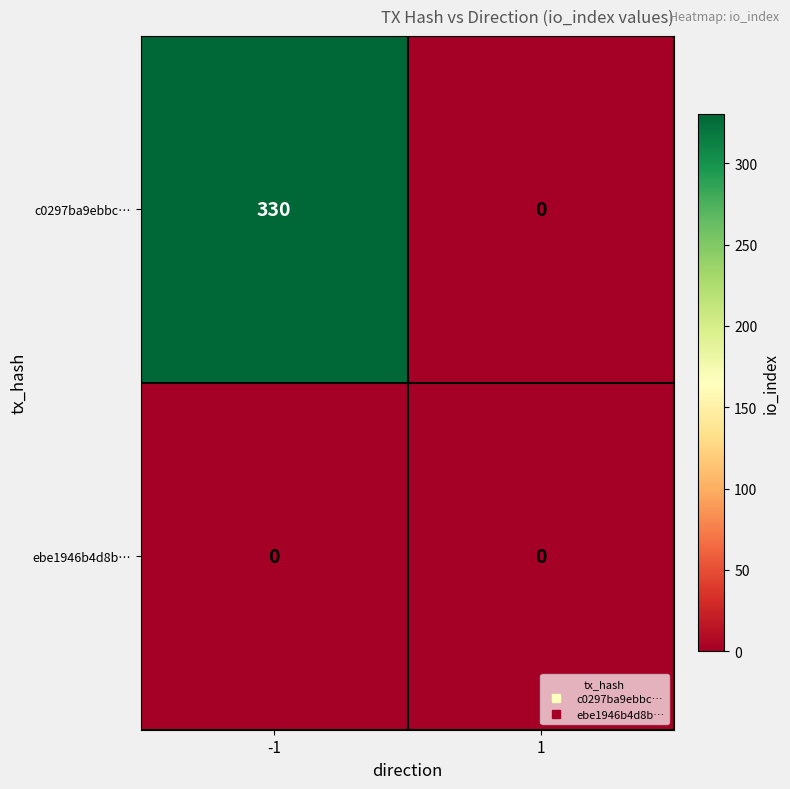

Which series has the widest spread of values?

c0297ba9ebbc…